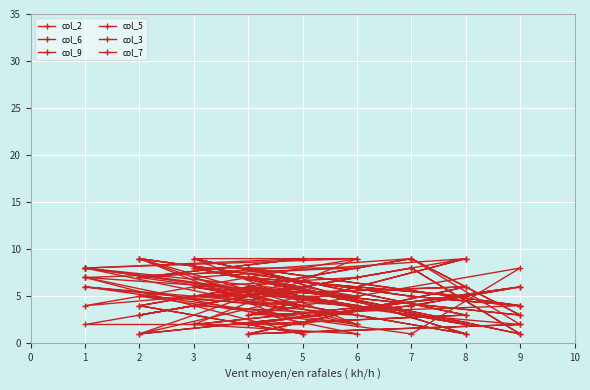

The col_7 series shows 12 at 2. True or false?

False